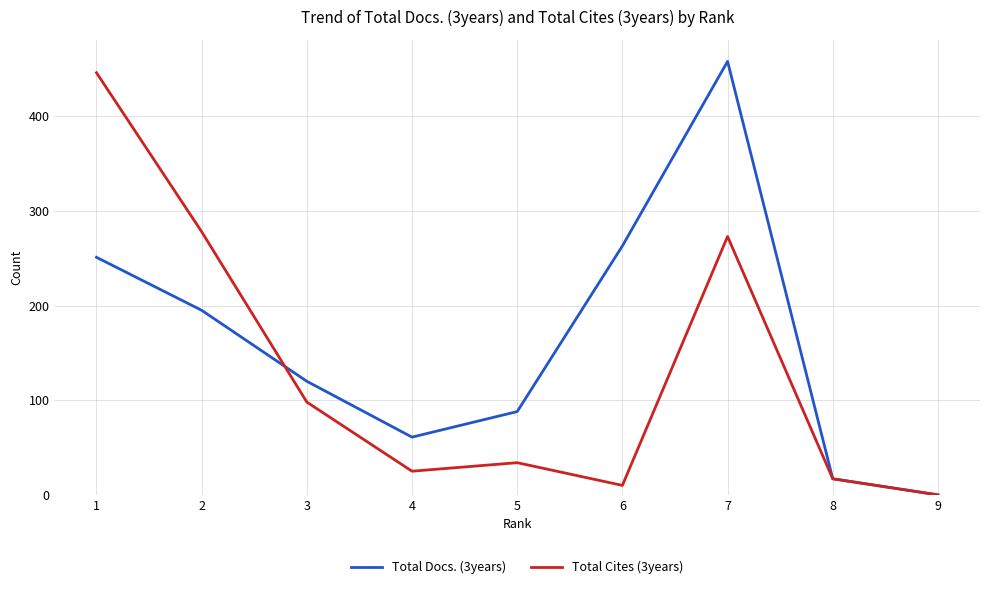

Between 4 and 9, which series saw the biggest shift?

Total Docs. (3years)